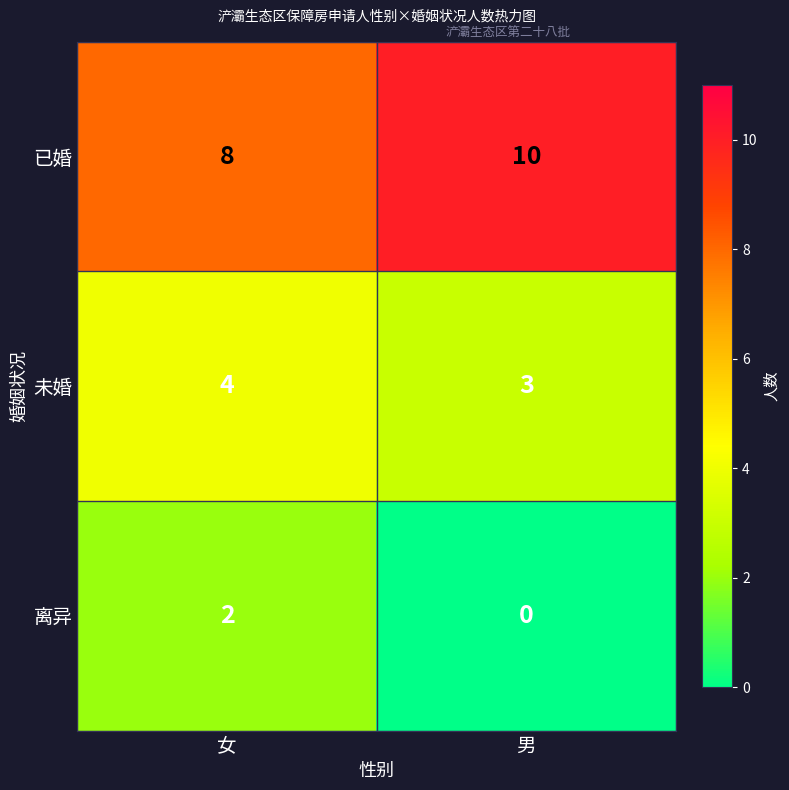

How many values in 离异 are above zero?

1